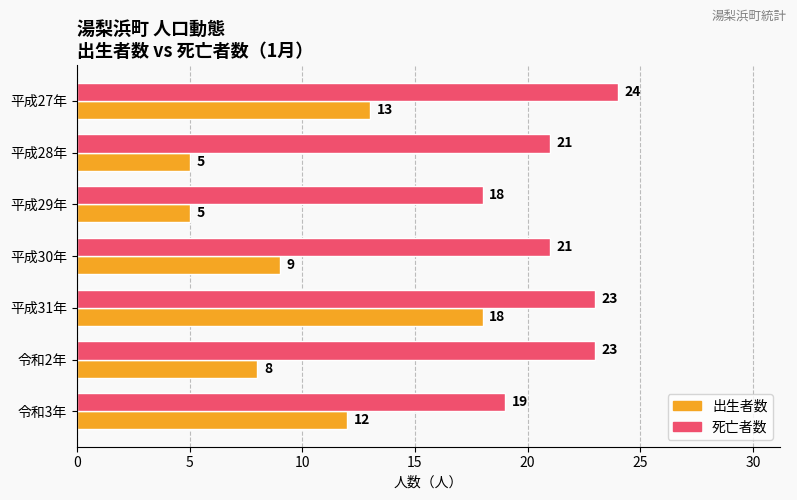

Is it true that 出生者数 equals 12 at 平成30年?

False